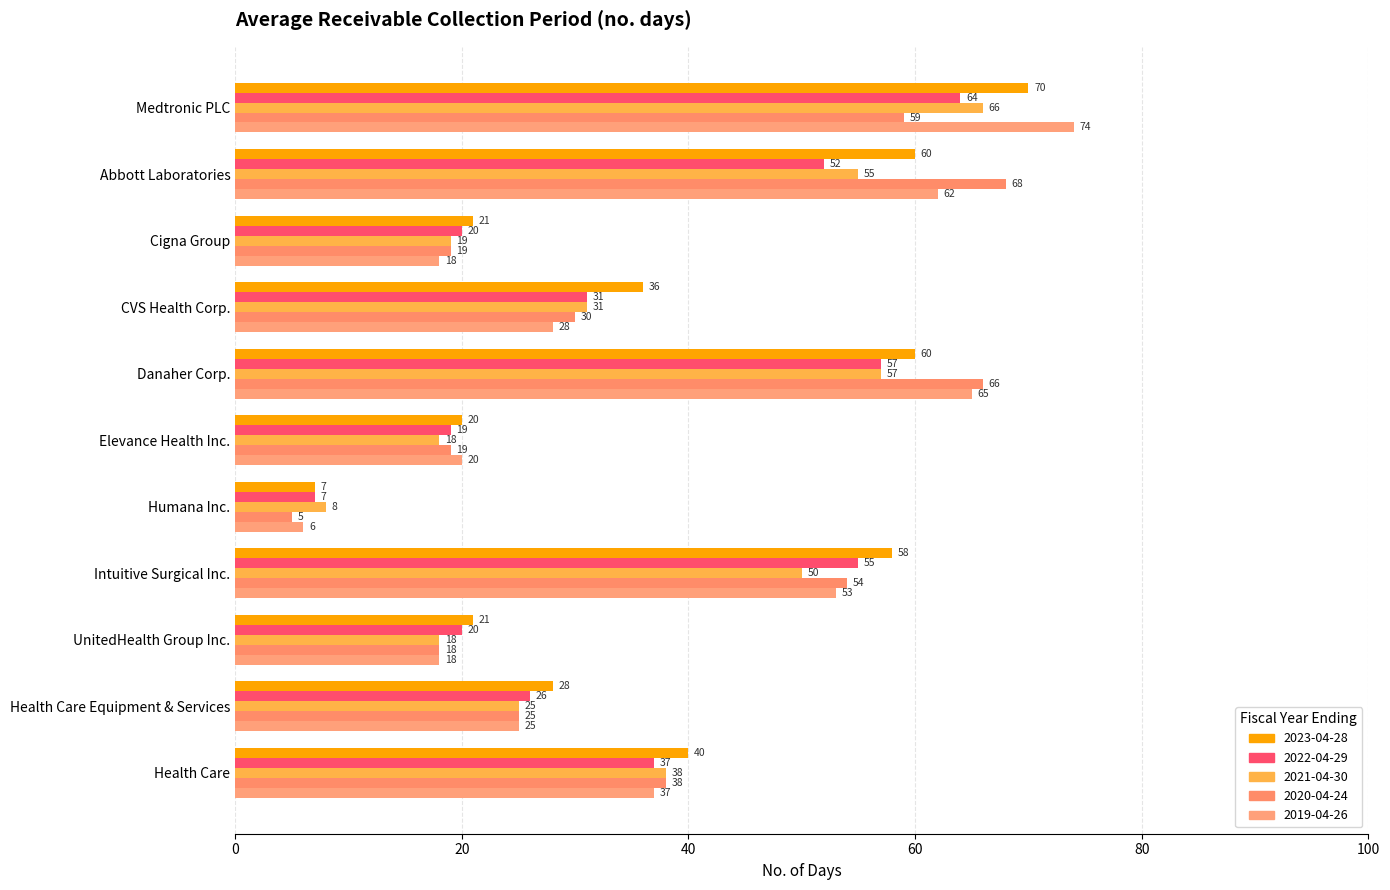

Where is 2021-04-30 nearest to the value 37?

Health Care